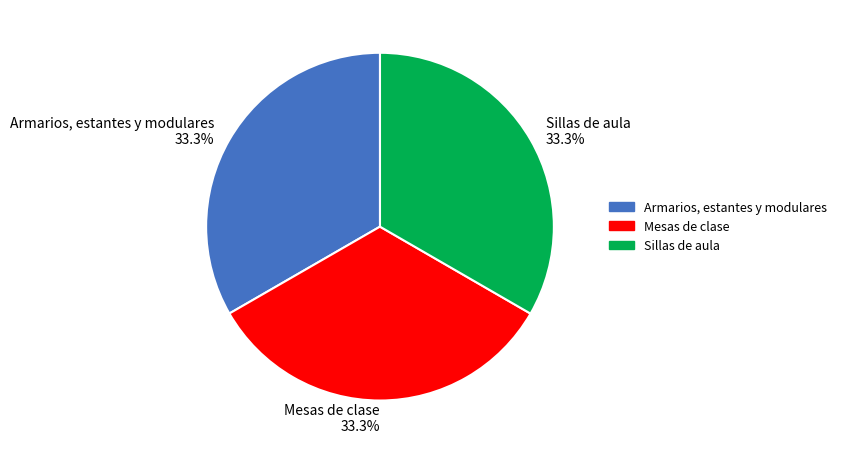

Is there a majority slice in this chart?

No